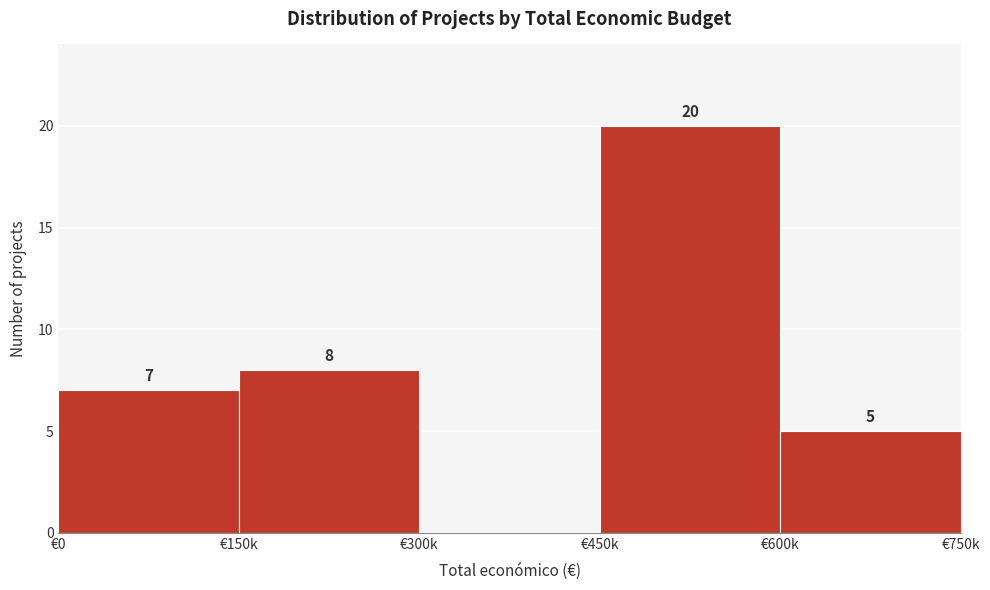

Reading left to right, what are all the values shown in this chart?

€0=7	€150k=8	€300k=0	€450k=20	€600k=5